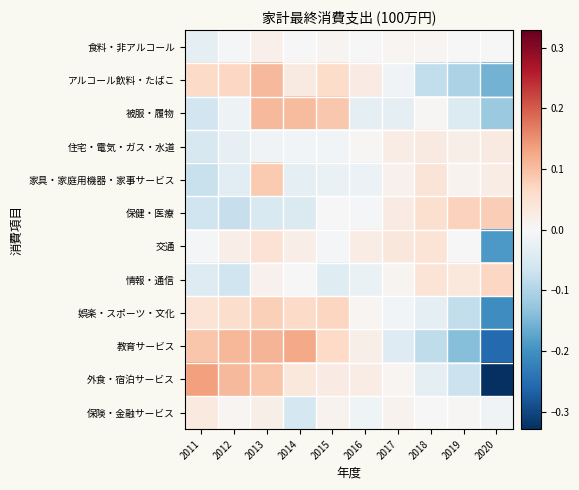

Which label corresponds to the largest value in the chart?

2011